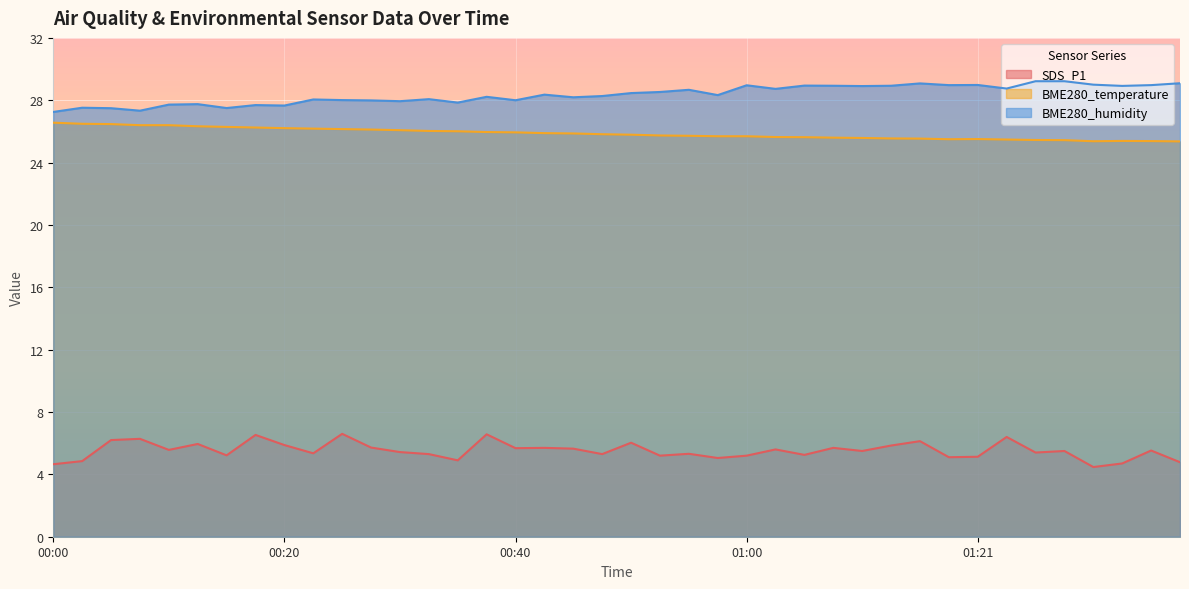

Reading right to left, extract all data points from this chart.

SDS_P1: 4.8	5.5	4.7	4.5	5.5	5.4	6.4	5.1	5.1	6.1	5.8	5.5	5.7	5.2	5.6	5.2	5.0	5.3	5.2	6.0	5.3	5.7	5.7	5.7	6.6	4.9	5.3	5.4	5.7	6.6	5.3	5.9	6.5	5.2	6.0	5.6	6.3	6.2	4.8	4.7
BME280_temperature: 25.4	25.4	25.4	25.4	25.4	25.4	25.5	25.5	25.5	25.5	25.6	25.6	25.6	25.6	25.6	25.7	25.7	25.7	25.7	25.8	25.8	25.9	25.9	25.9	26.0	26.0	26.0	26.1	26.1	26.1	26.2	26.2	26.2	26.3	26.3	26.4	26.4	26.5	26.5	26.6
BME280_humidity: 29.1	29.0	28.9	29.0	29.2	29.2	28.8	29.0	29.0	29.1	28.9	28.9	28.9	28.9	28.7	29.0	28.3	28.7	28.5	28.5	28.3	28.2	28.4	28.0	28.2	27.9	28.1	27.9	28.0	28.0	28.1	27.7	27.7	27.5	27.8	27.7	27.3	27.5	27.5	27.2